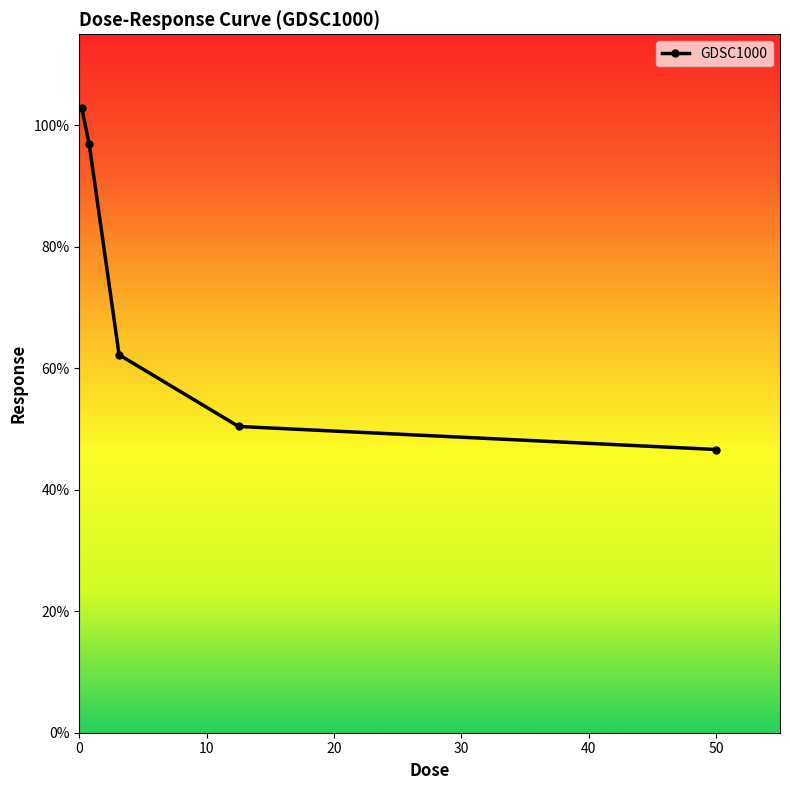

What is the value of the 2nd point from the left?

96.9